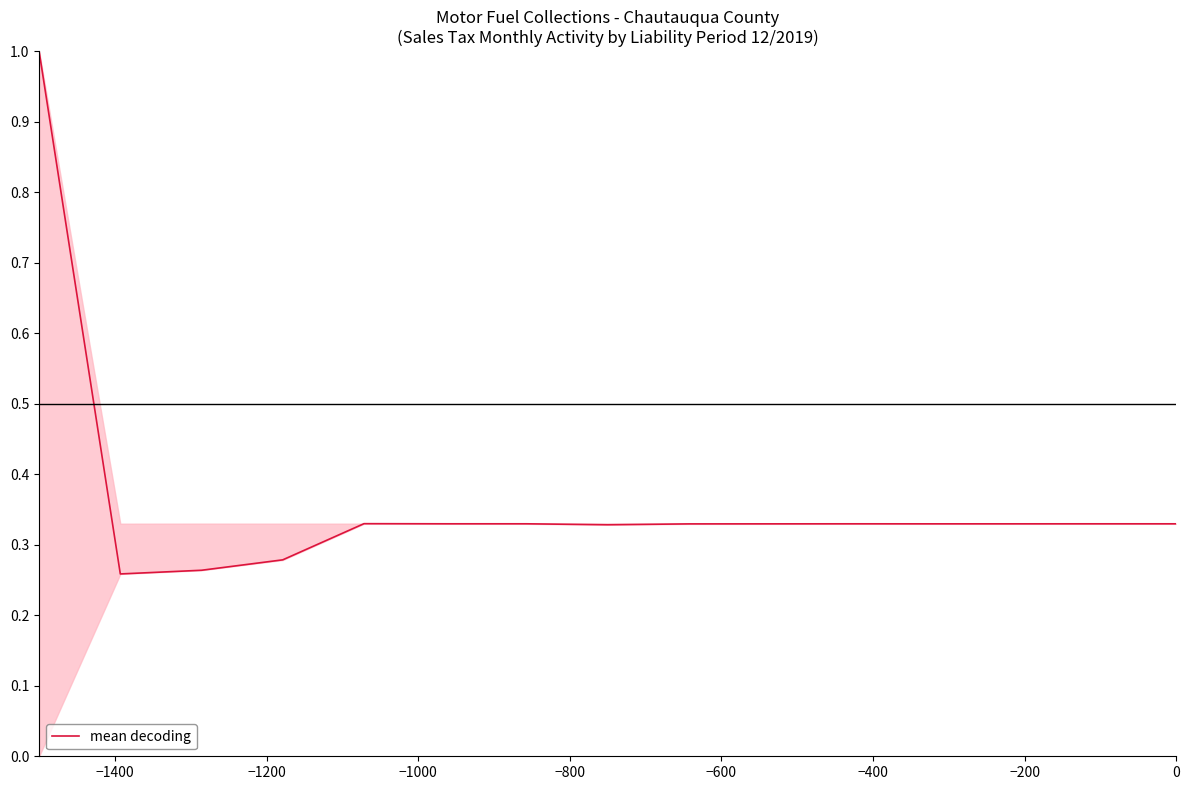

What is the maximum value shown in the chart?

1.0